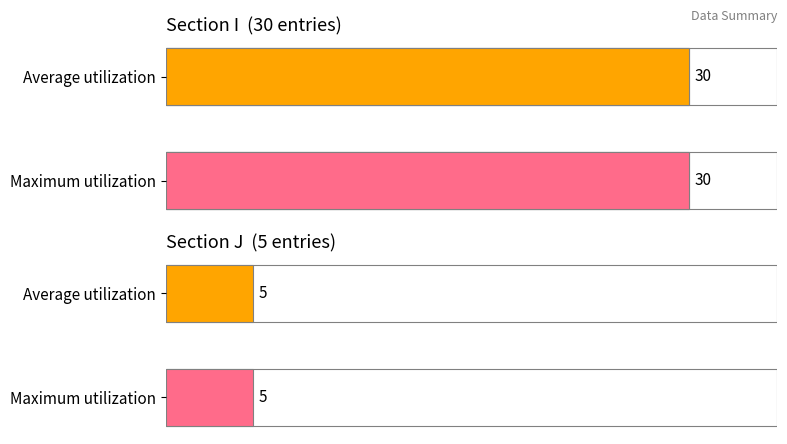

What are all the series names shown in the legend?

Average utilization, Maximum utilization